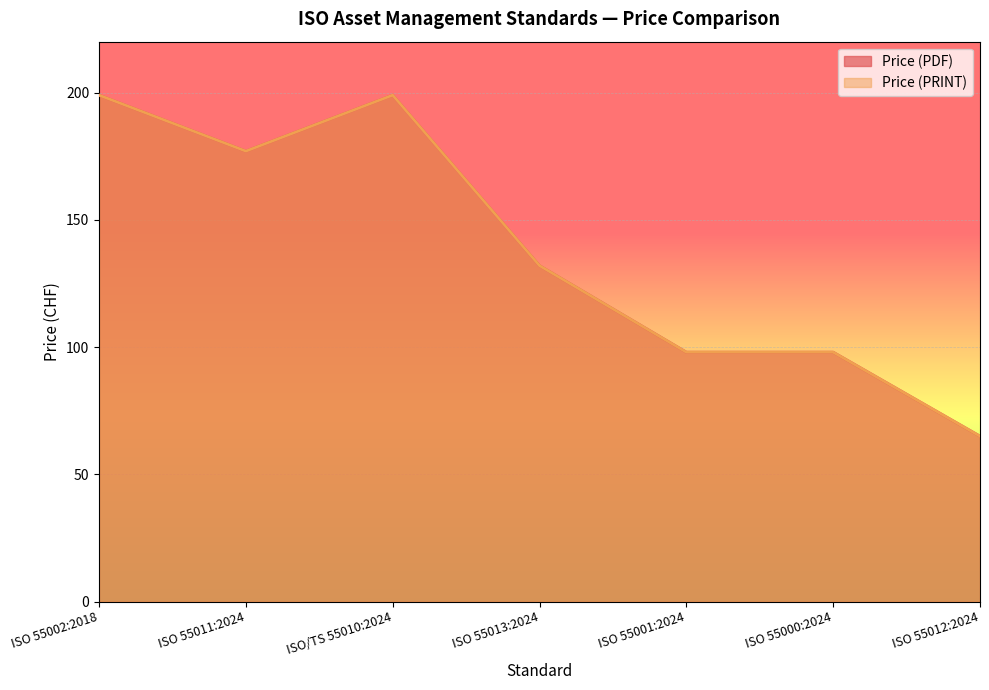

How many interior local valleys does the Price (PDF) series have?

1